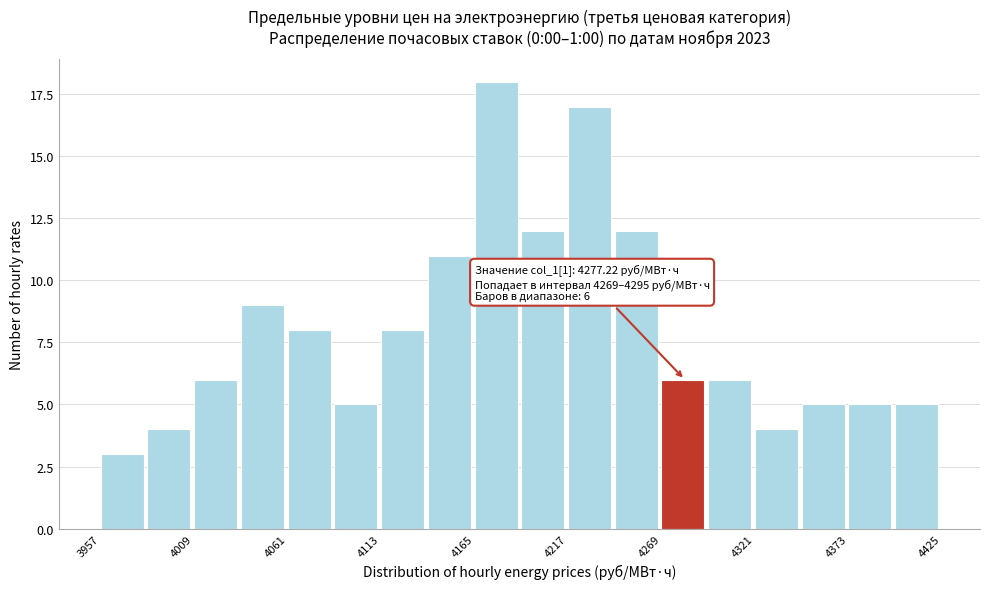

Around what value on the x-axis is the tallest bar? Give the approximate position of its centre, as read against the axis.

4180